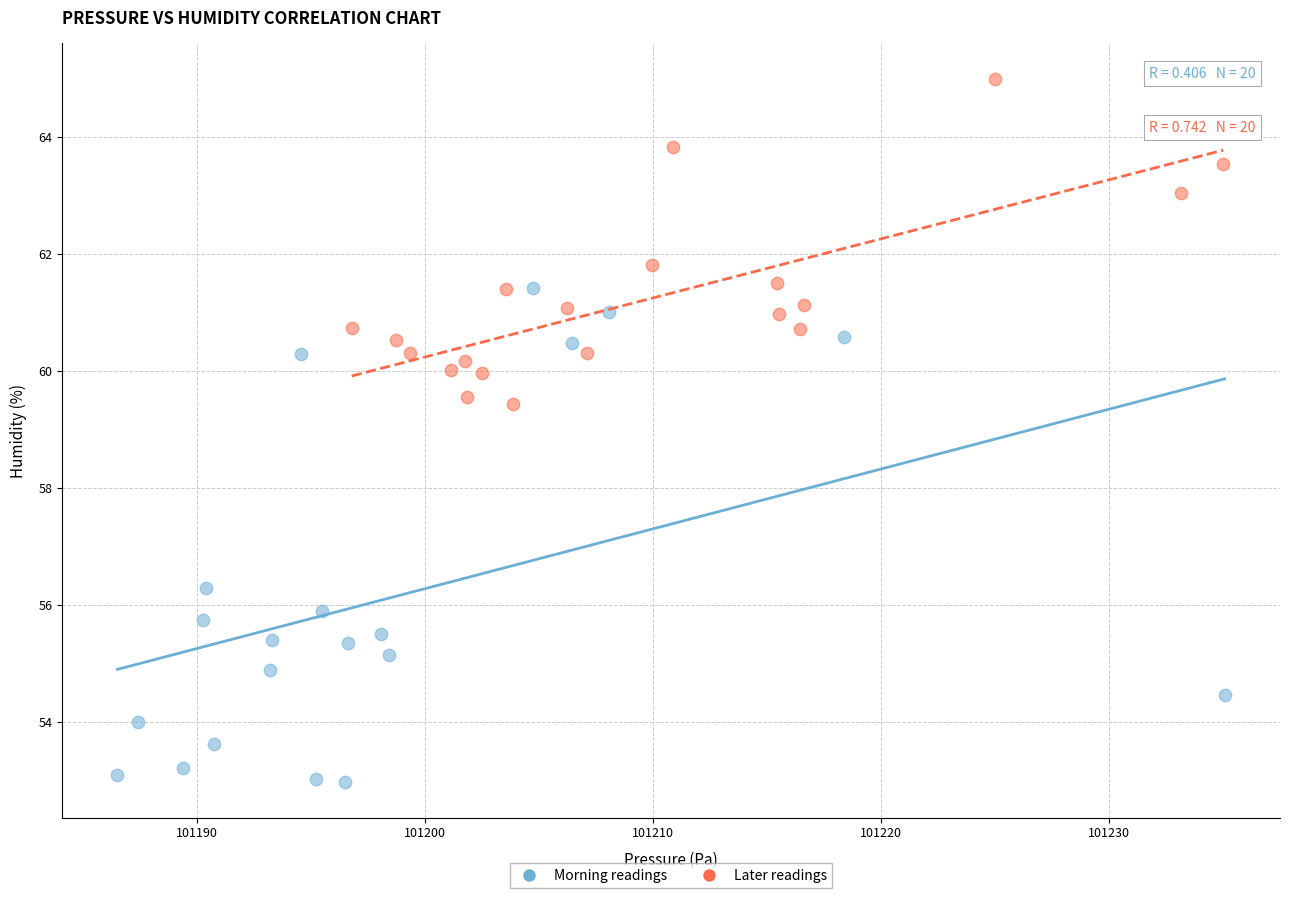

Which series contains the lowest Y value?

Morning readings